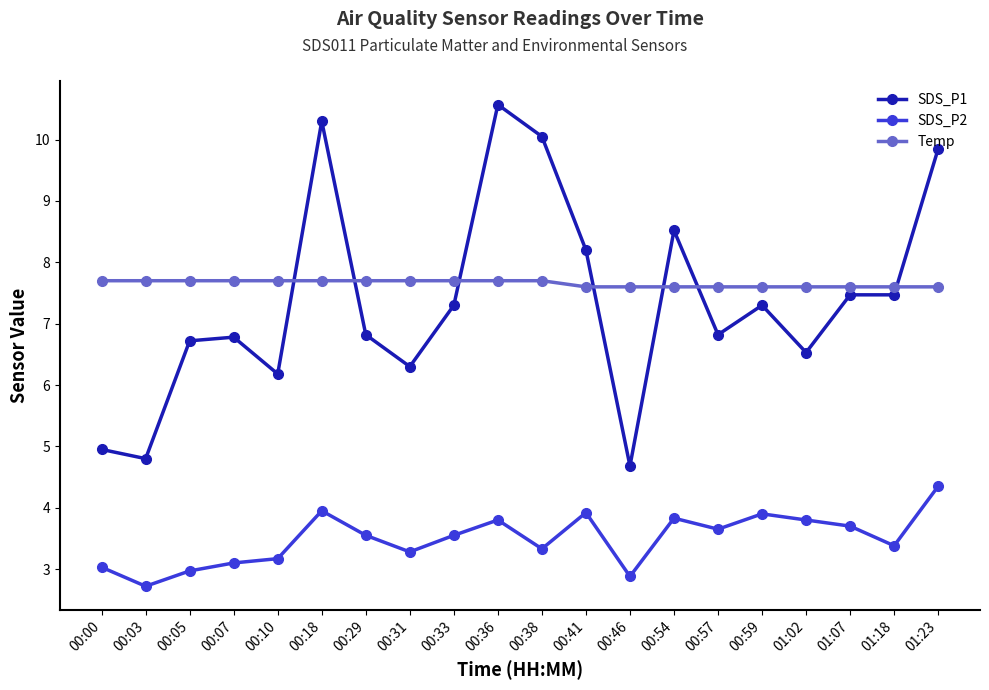

What is the difference between the maximum and minimum values in the SDS_P1 series?

5.9